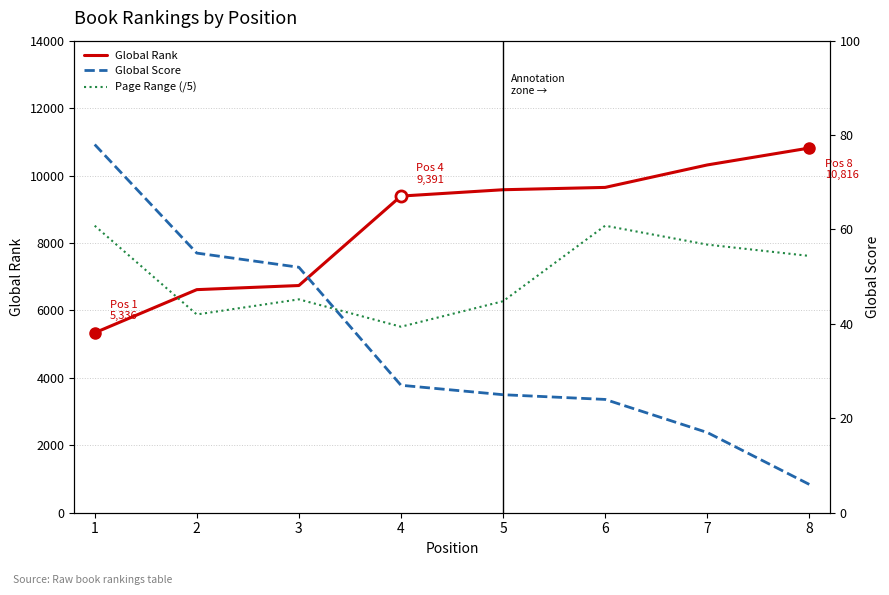

How many data points in Global Score are above 27?

3